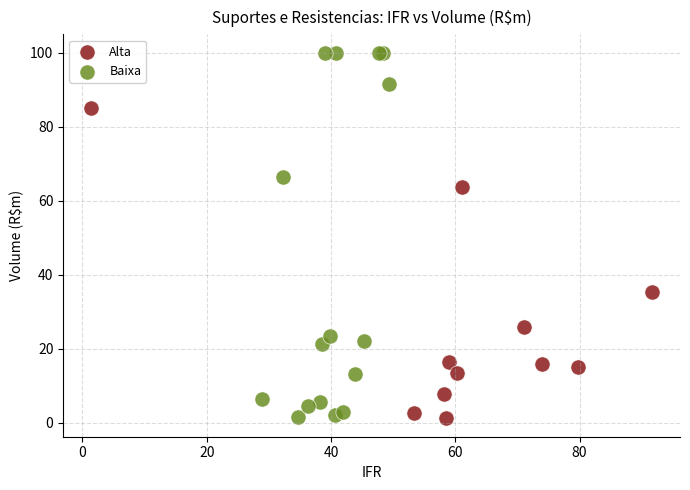

Which series contains the highest Y value?

Baixa